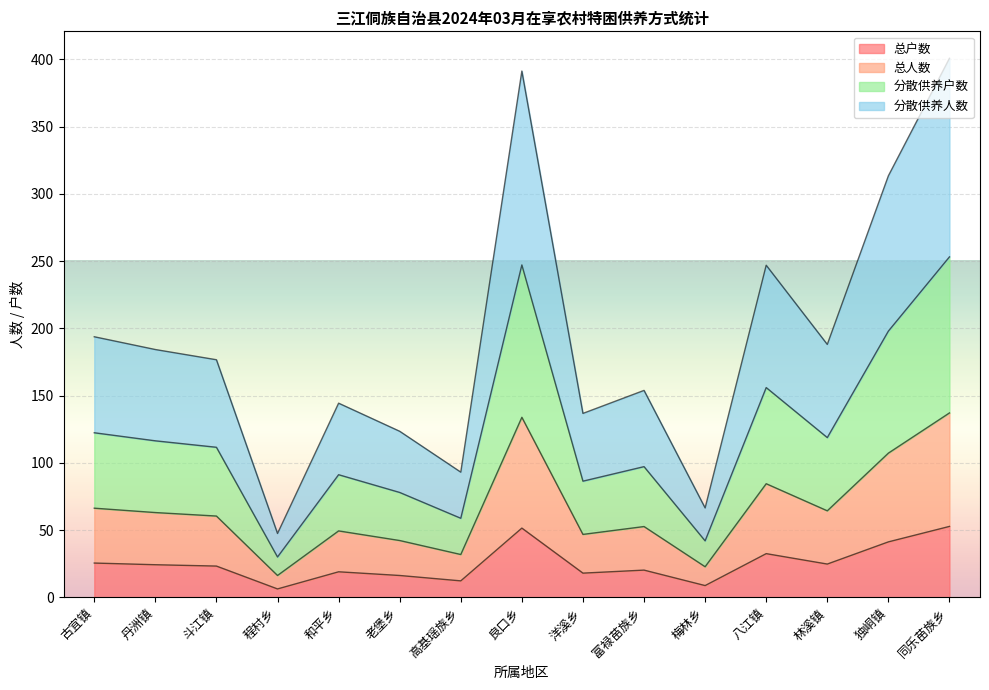

True or false: 分散供养户数 and 分散供养人数 cross at least once.

False